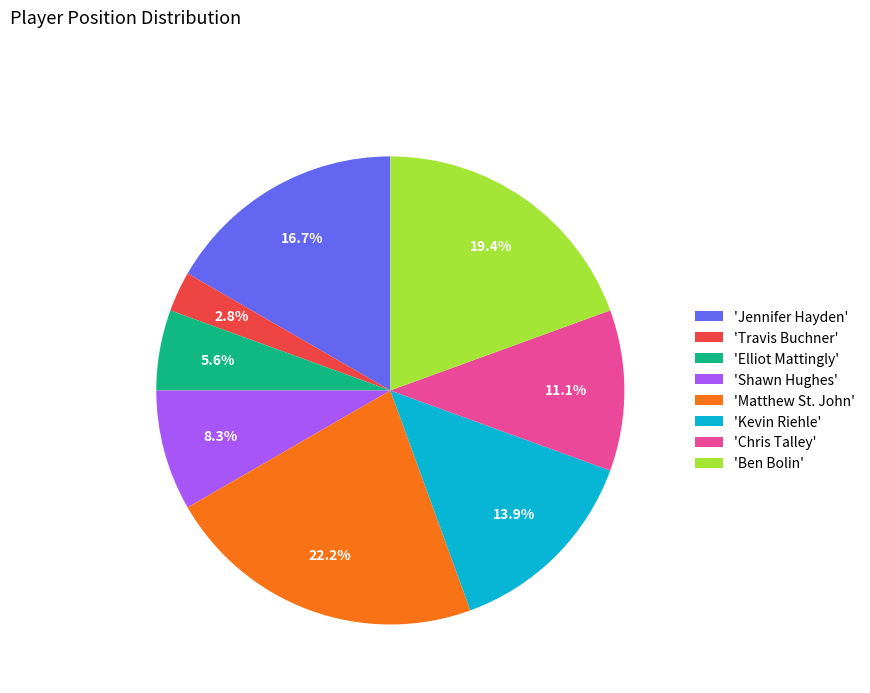

Rank the categories by value from highest to lowest.

'Matthew St. John', 'Ben Bolin', 'Jennifer Hayden', 'Kevin Riehle', 'Chris Talley', 'Shawn Hughes', 'Elliot Mattingly', 'Travis Buchner'